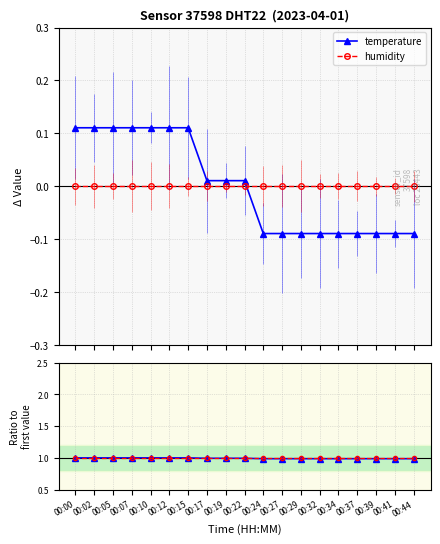

What is the approximate value of hum ratio at 00:00?

1.0